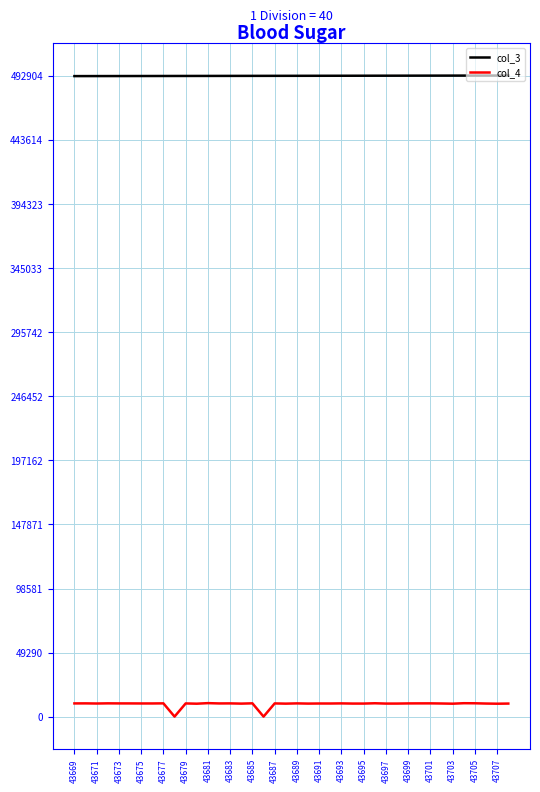

What is the maximum value shown in the chart?

493006